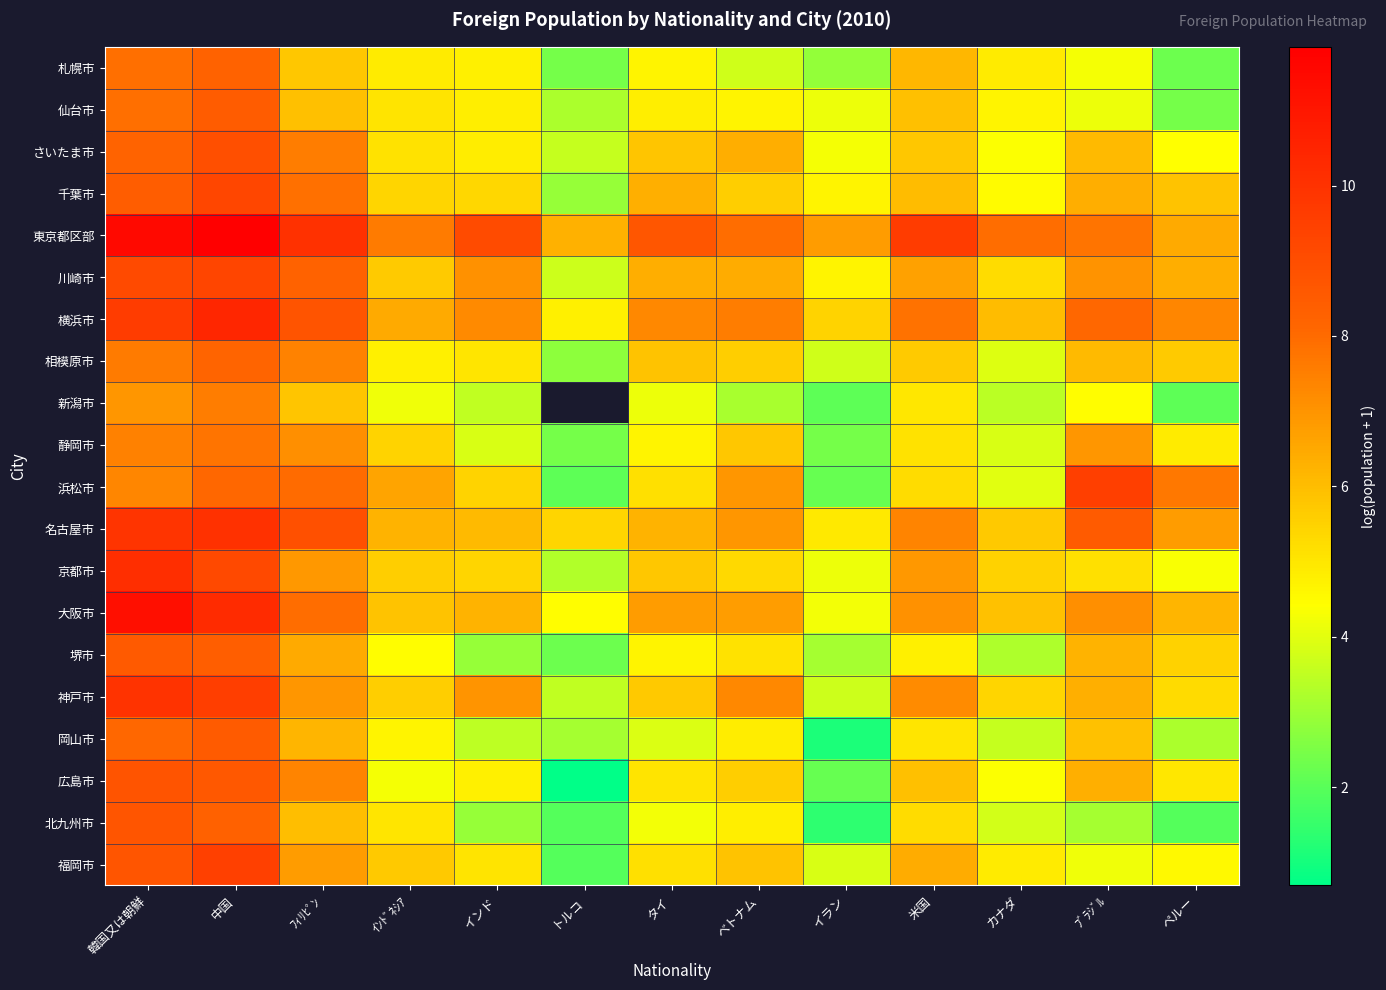

Rank the categories by 浜松市 value from highest to lowest.

ﾌﾞﾗｼﾞﾙ, 中国, ﾌｨﾘﾋﾟﾝ, ペルー, 韓国又は朝鮮, ベトナム, ｲﾝﾄﾞﾈｼｱ, インド, 米国, タイ, カナダ, イラン, トルコ